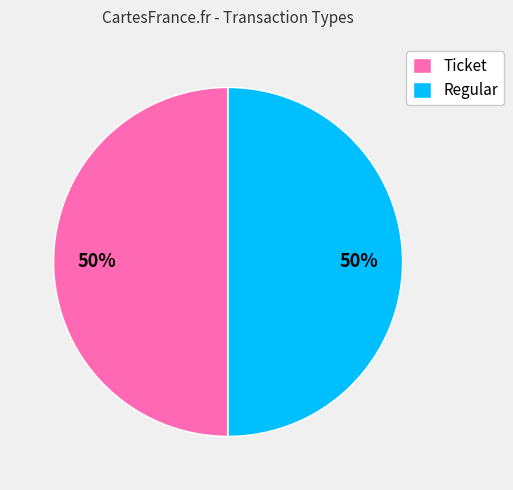

Approximately how many times larger is the value at Ticket compared to Regular?

1.0